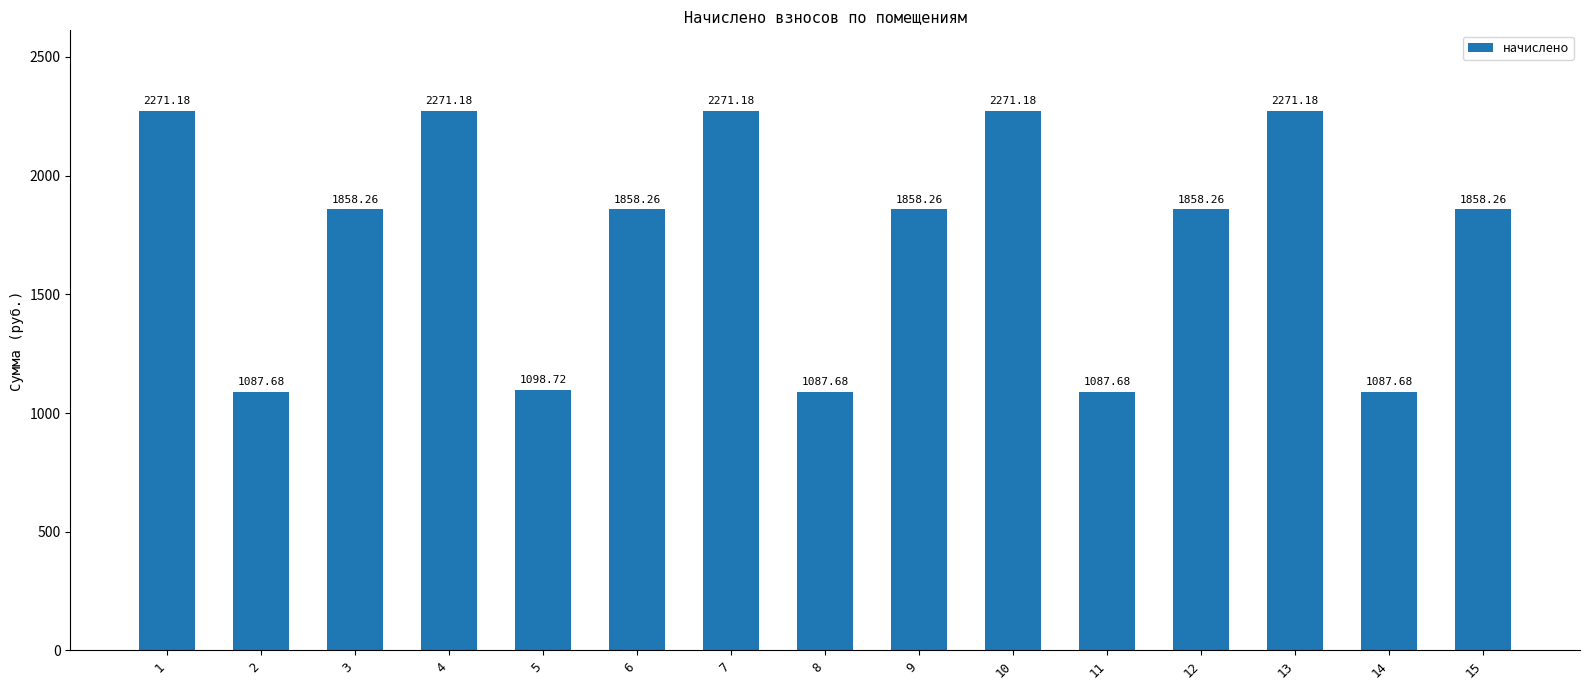

Reading left to right, what are all the values shown in this chart?

1=2271.2	2=1087.7	3=1858.3	4=2271.2	5=1098.7	6=1858.3	7=2271.2	8=1087.7	9=1858.3	10=2271.2	11=1087.7	12=1858.3	13=2271.2	14=1087.7	15=1858.3